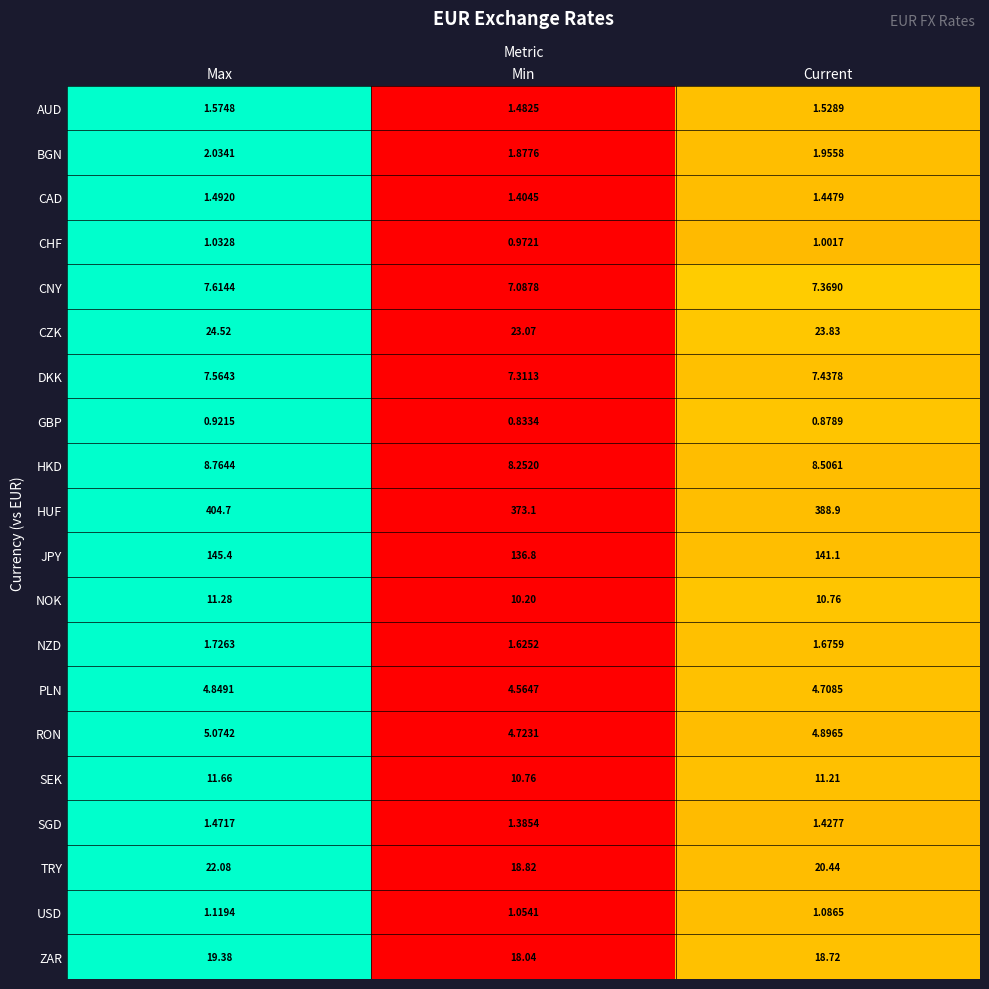

Which series has the largest range (max minus min)?

HUF